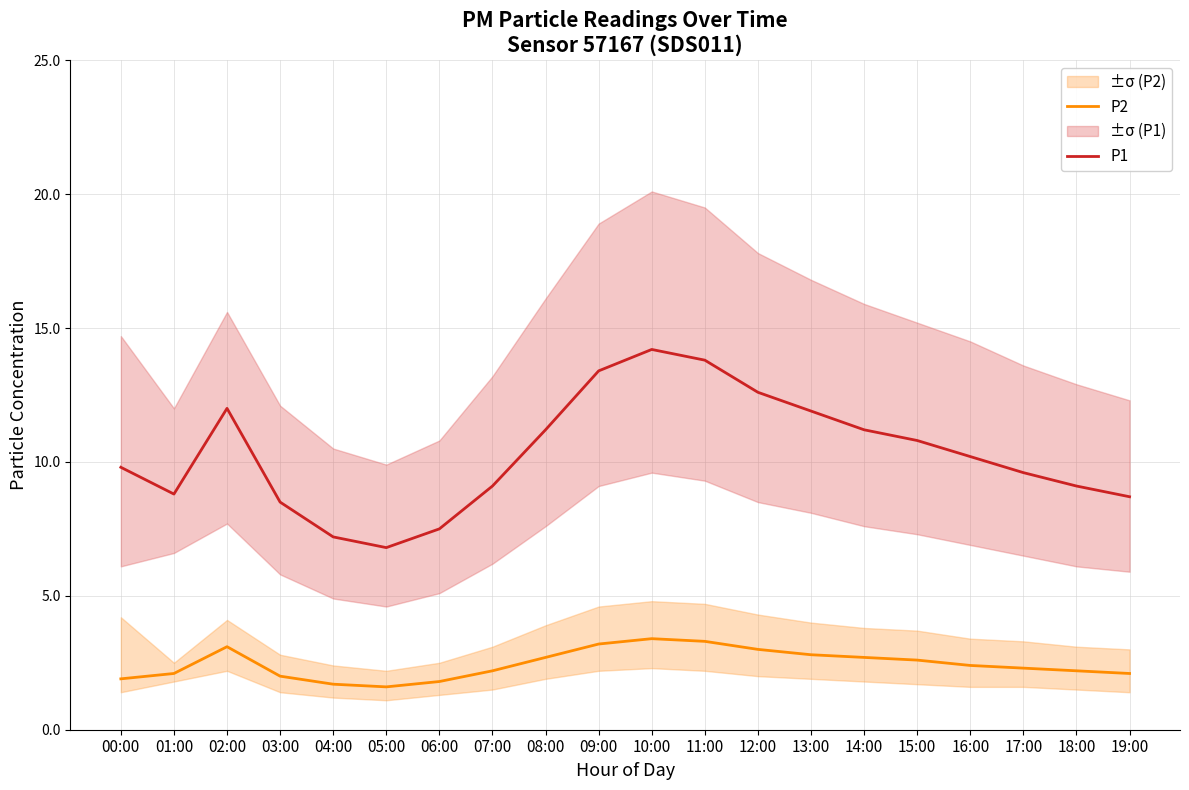

Which has a higher value, 09:00 or 17:00?

09:00